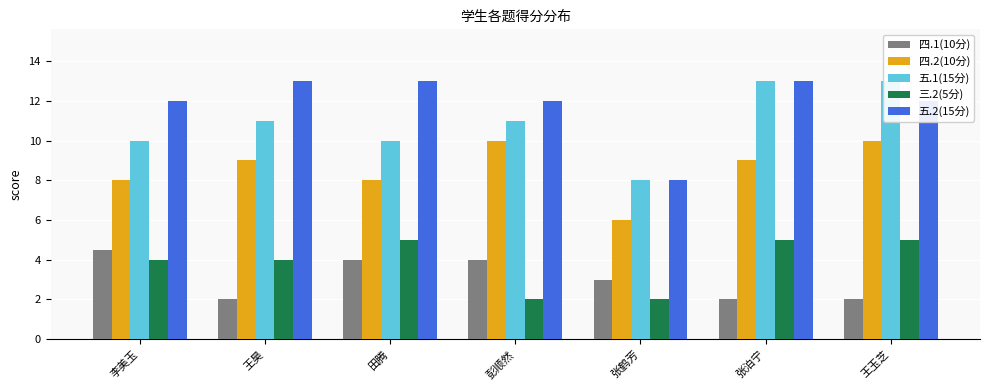

Reading left to right, list all the values displayed in this chart.

四.1(10分): 4.5	2.0	4.0	4.0	3.0	2.0	2.0
四.2(10分): 8.0	9.0	8.0	10.0	6.0	9.0	10.0
五.1(15分): 10.0	11.0	10.0	11.0	8.0	13.0	13.0
三.2(5分): 4.0	4.0	5.0	2.0	2.0	5.0	5.0
五.2(15分): 12.0	13.0	13.0	12.0	8.0	13.0	12.0